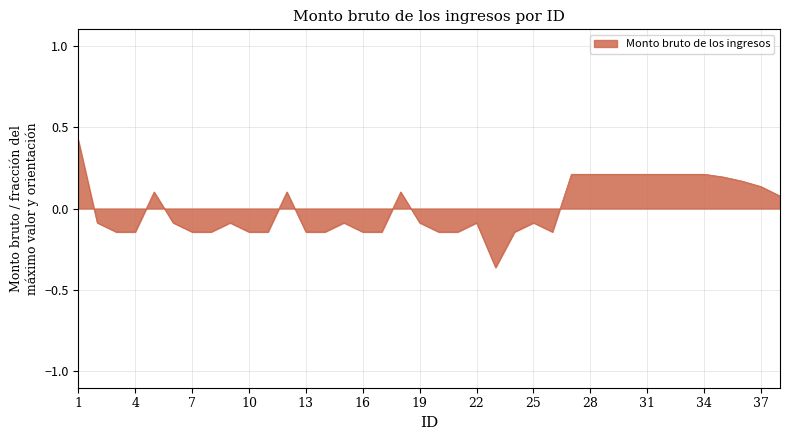

How many values are above zero?

16